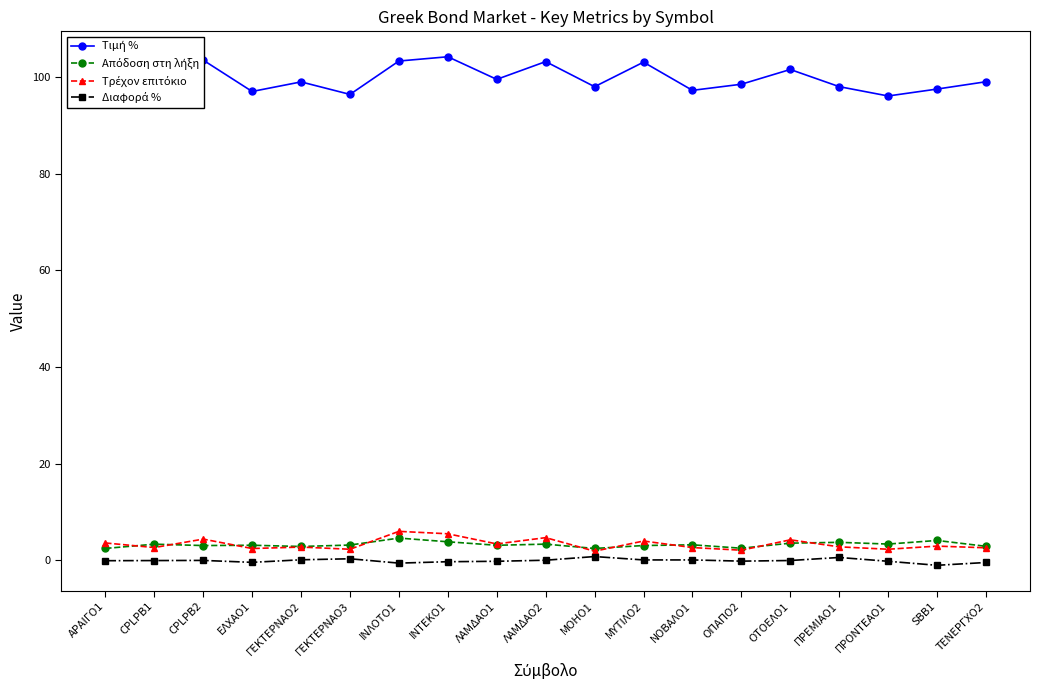

What is the label of the 17th point from the right?

CPLPB2